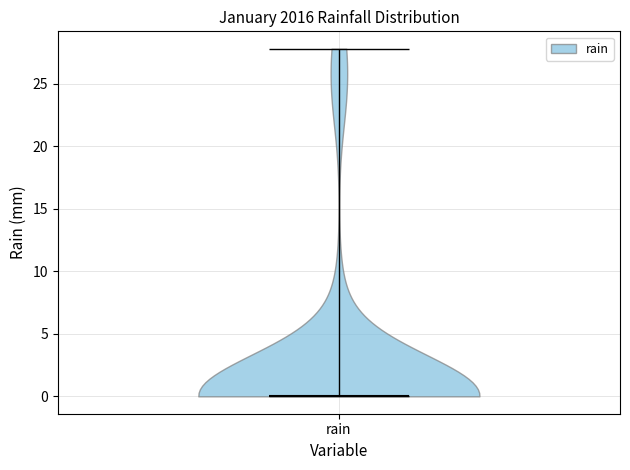

Read this violin plot against the y-axis: where its median line is, and the lowest and highest points the violin reaches. The values are not printed on the chart, so give them approximately, as read against the axis.

median line 0, lowest point 0, highest point 28